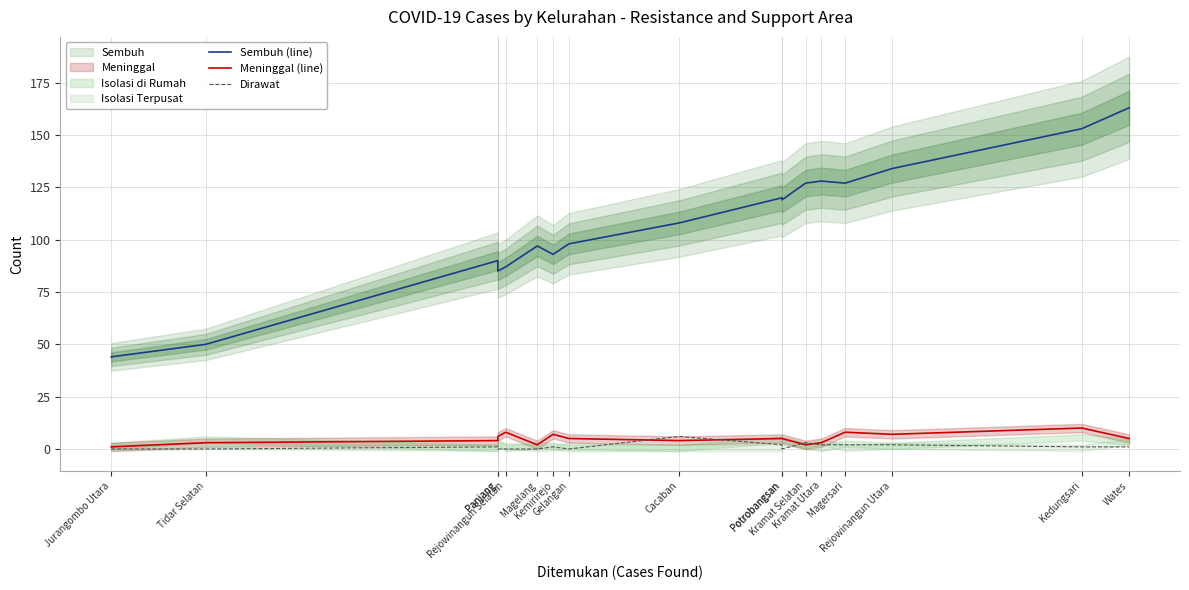

Reading left to right, extract all data points from this chart.

Sembuh (line): Jurangombo Utara=44	Tidar Selatan=50	Panjang=90	Panjang=85	Rejowinangun Selatan=87	Magelang=97	Kemirirejo=93	Gelangan=98	Cacaban=108	Potrobangsan=120	Potrobangsan=119	Kramat Selatan=127	Kramat Utara=128	Magersari=127	Rejowinangun Utara=134	Kedungsari=153	Wates=163
Meninggal (line): Jurangombo Utara=1	Tidar Selatan=3	Panjang=4	Panjang=6	Rejowinangun Selatan=8	Magelang=2	Kemirirejo=7	Gelangan=5	Cacaban=4	Potrobangsan=5	Potrobangsan=5	Kramat Selatan=2	Kramat Utara=3	Magersari=8	Rejowinangun Utara=7	Kedungsari=10	Wates=5
Dirawat: Jurangombo Utara=0	Tidar Selatan=0	Panjang=1	Panjang=0	Rejowinangun Selatan=0	Magelang=0	Kemirirejo=1	Gelangan=0	Cacaban=6	Potrobangsan=2	Potrobangsan=0	Kramat Selatan=3	Kramat Utara=2	Magersari=2	Rejowinangun Utara=2	Kedungsari=1	Wates=1